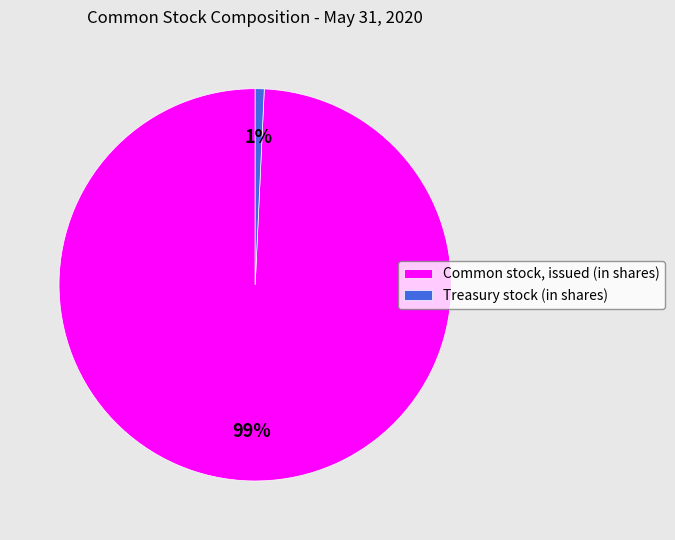

Is Treasury stock (in shares) the majority of the pie?

No